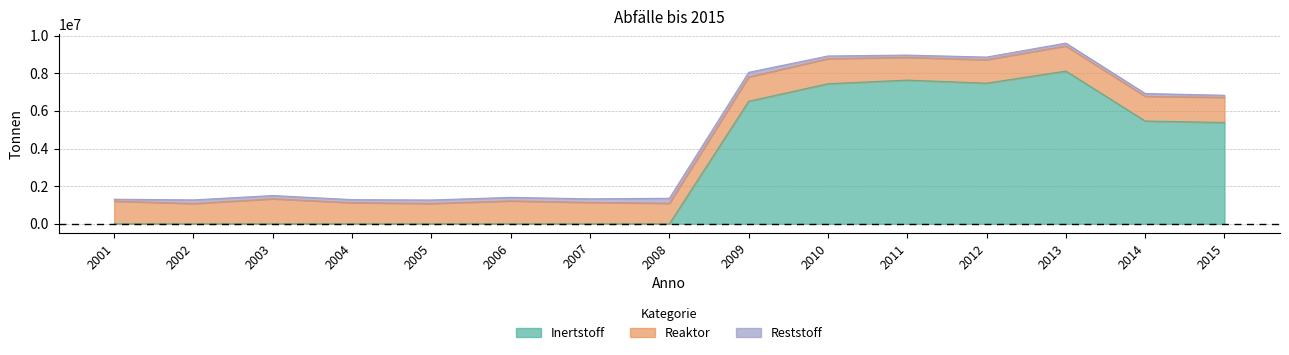

How many times do Inertstoff and Reststoff cross each other?

1